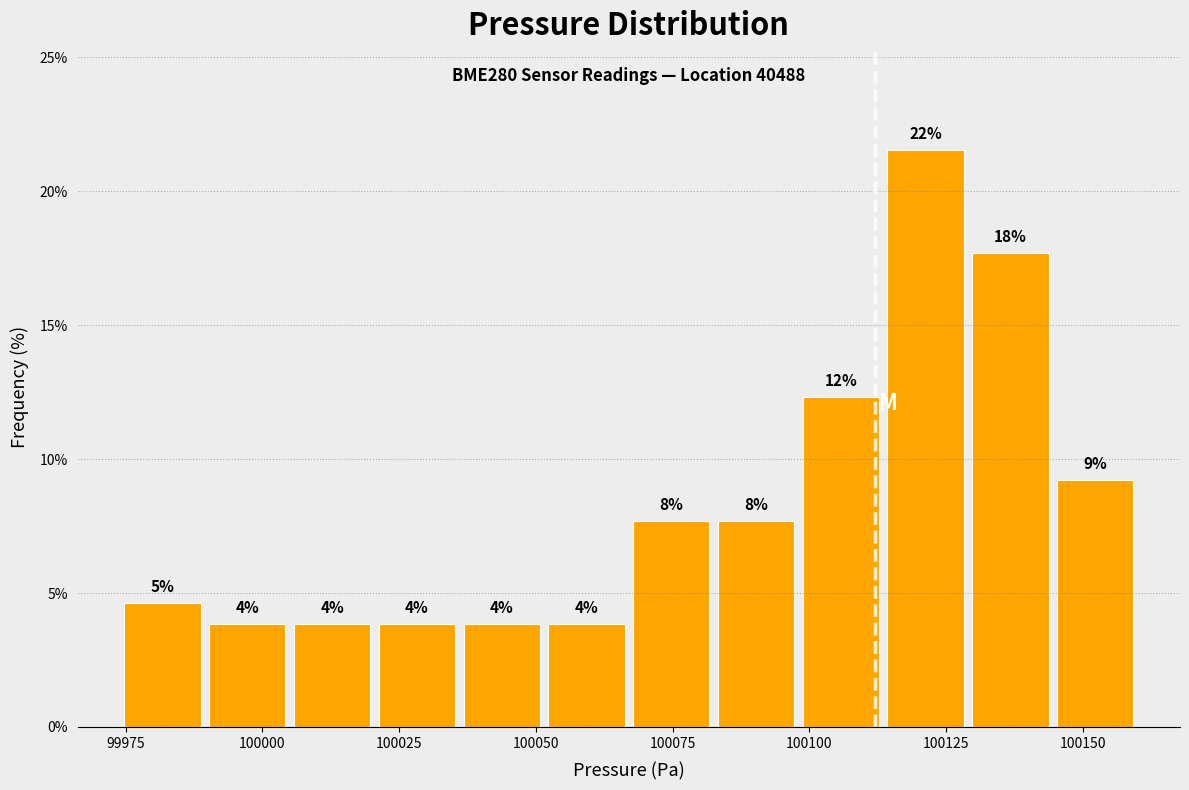

Read against the x-axis, roughly where is the centre of the tallest bar?

100120